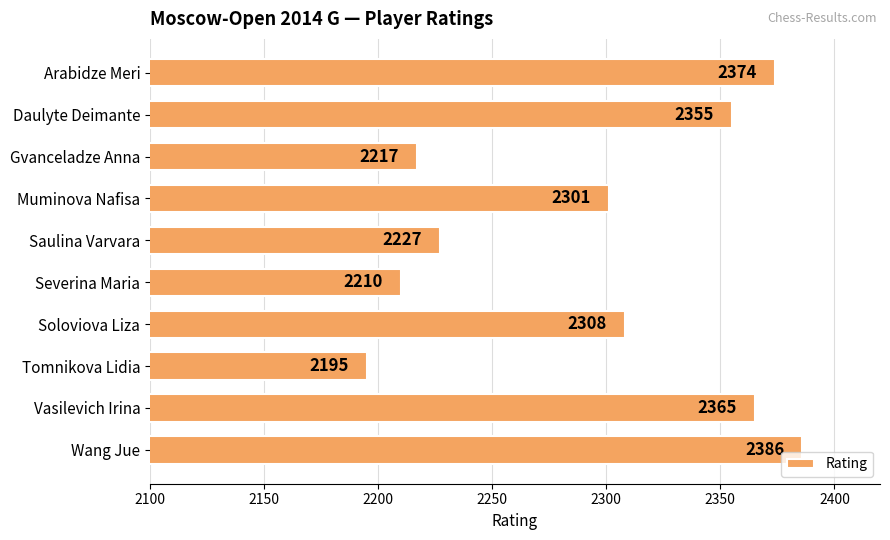

What is the value of the 7th bar from the top?

2308